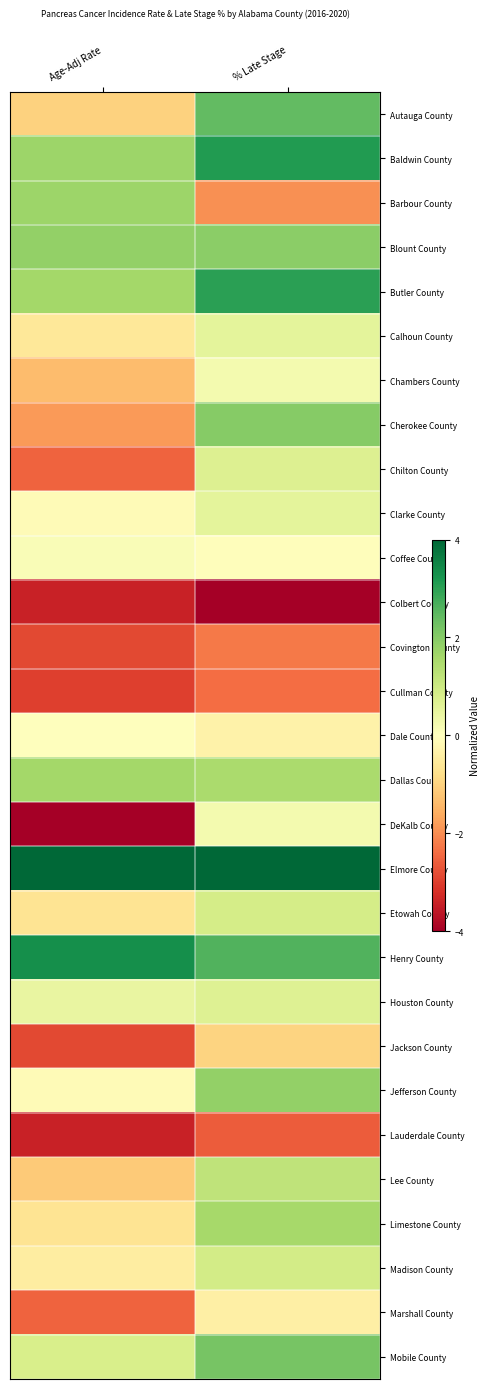

What is the greatest value displayed?

4.0